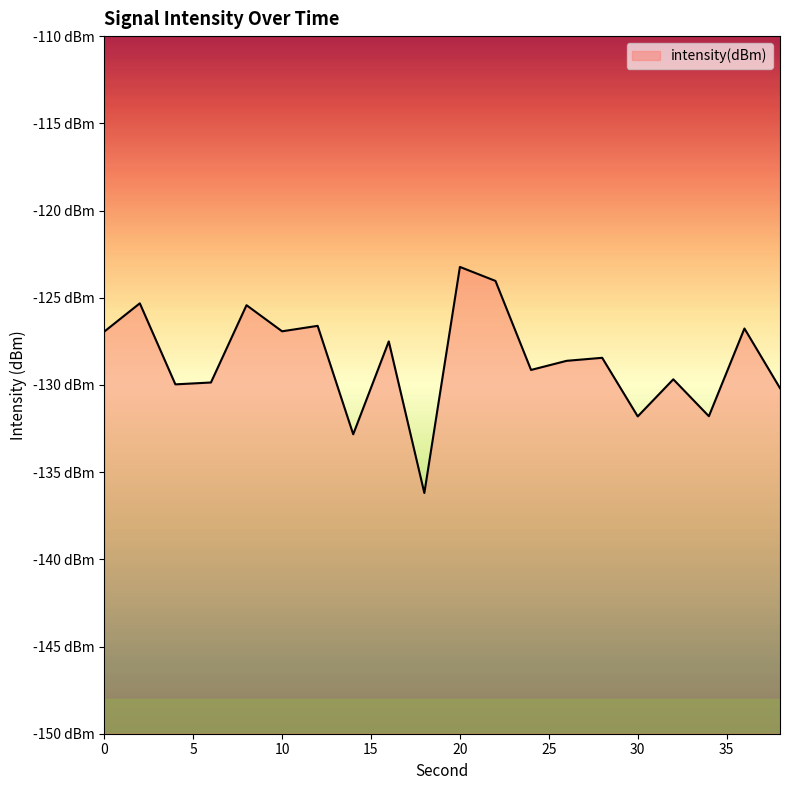

What is the value of the 12th point from the left?

-124.0